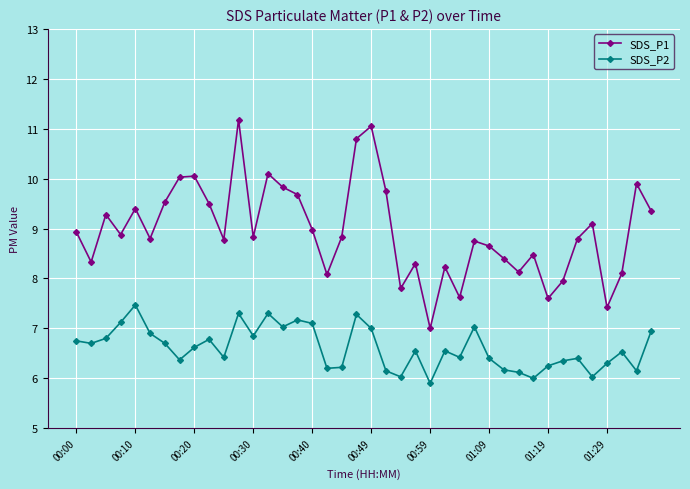

Which series has the largest range (max minus min)?

SDS_P1